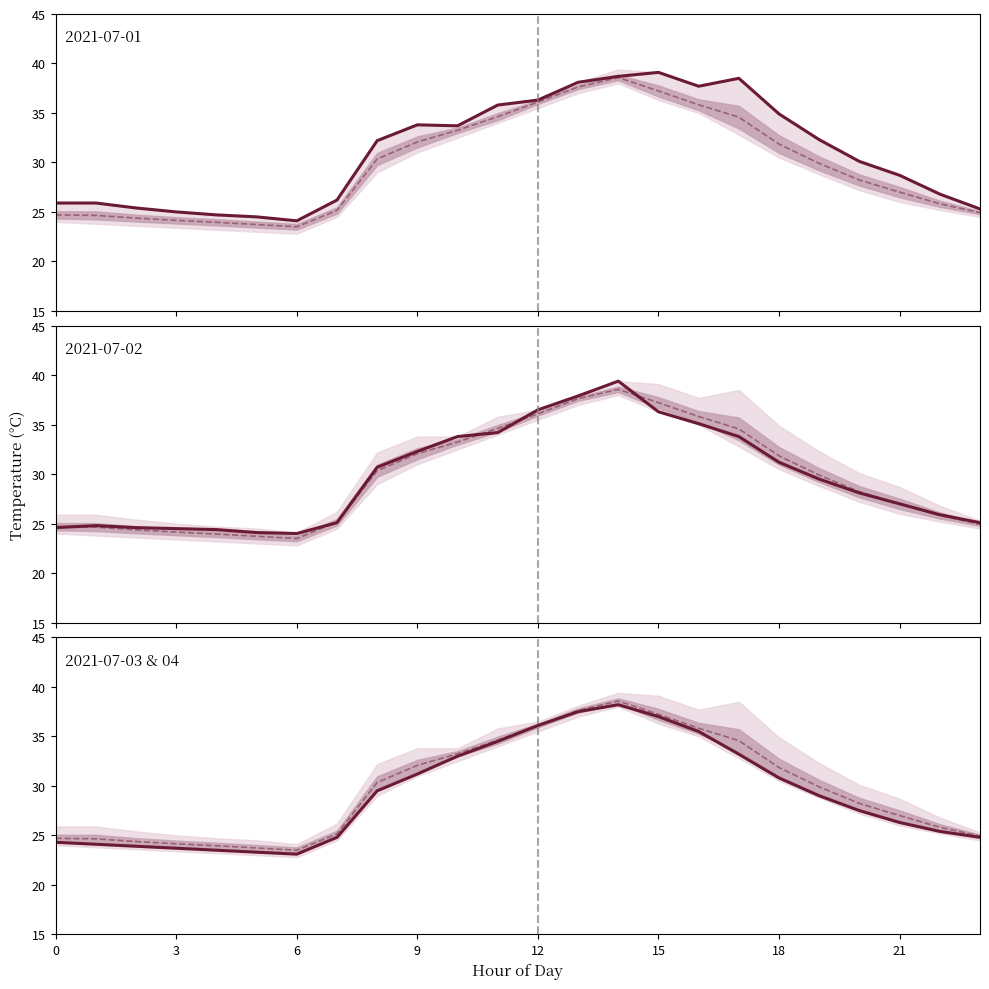

Is it true that the value at 17 is 34.6?

True